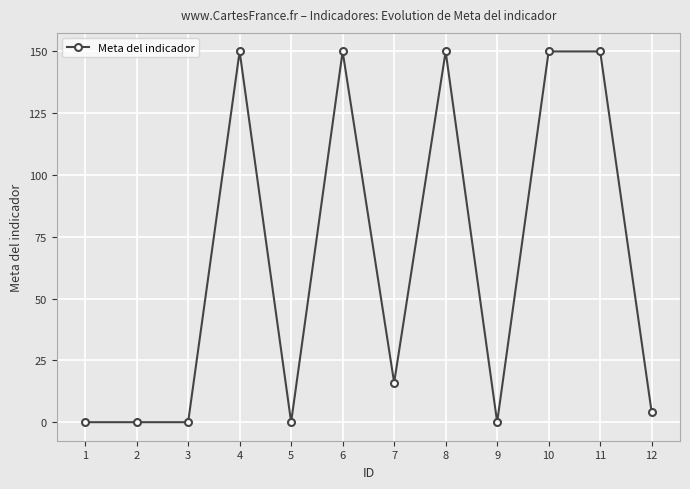

Does the chart display data point markers on the line(s)?

Yes